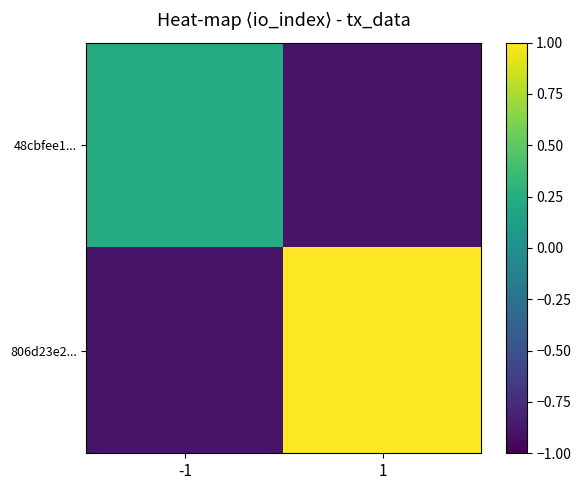

Rank the series by their average value, from lowest to highest.

48cbfee1..., 806d23e2...